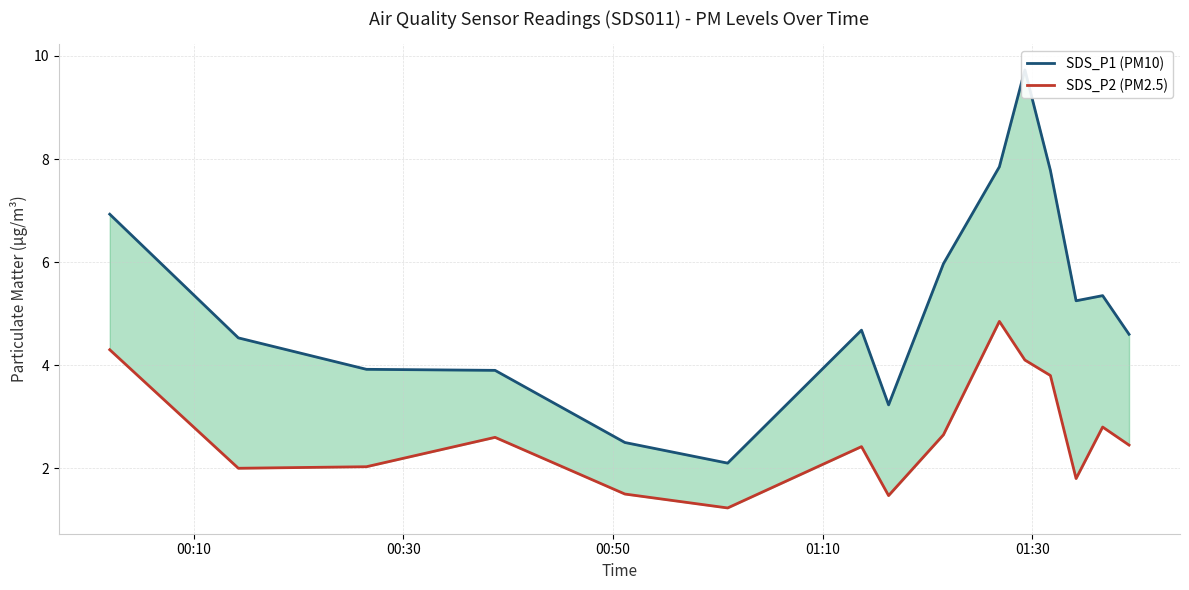

True or false: SDS_P1 (PM10) and SDS_P2 (PM2.5) cross at least once.

False